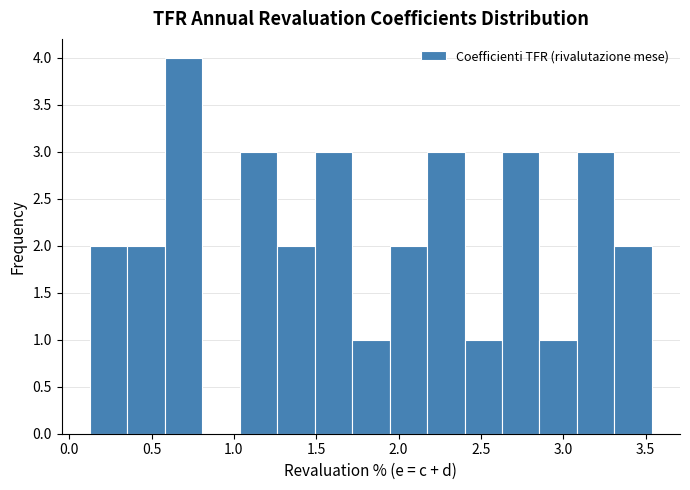

Which range on the x-axis has the tallest bar?

0.60 to 0.80